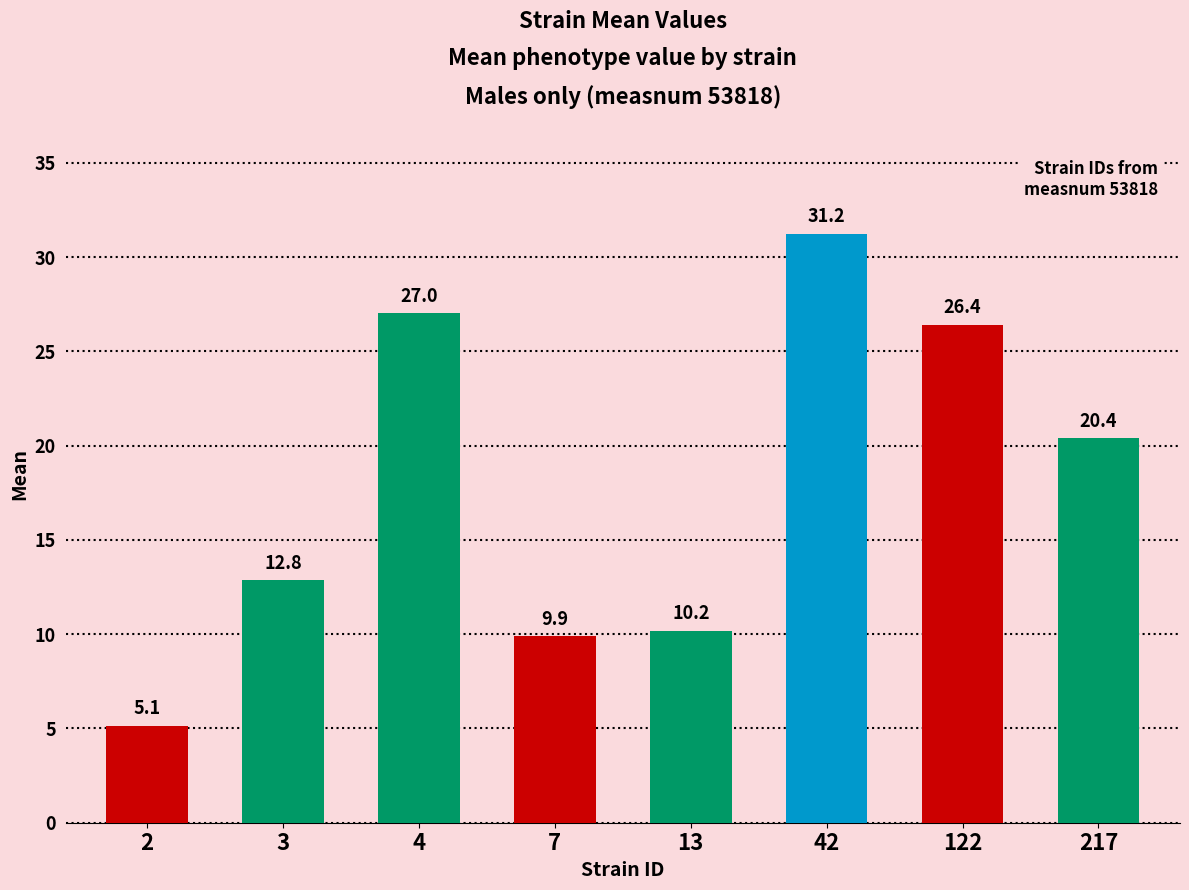

True or false: the data shows 31.2 at 42.

True